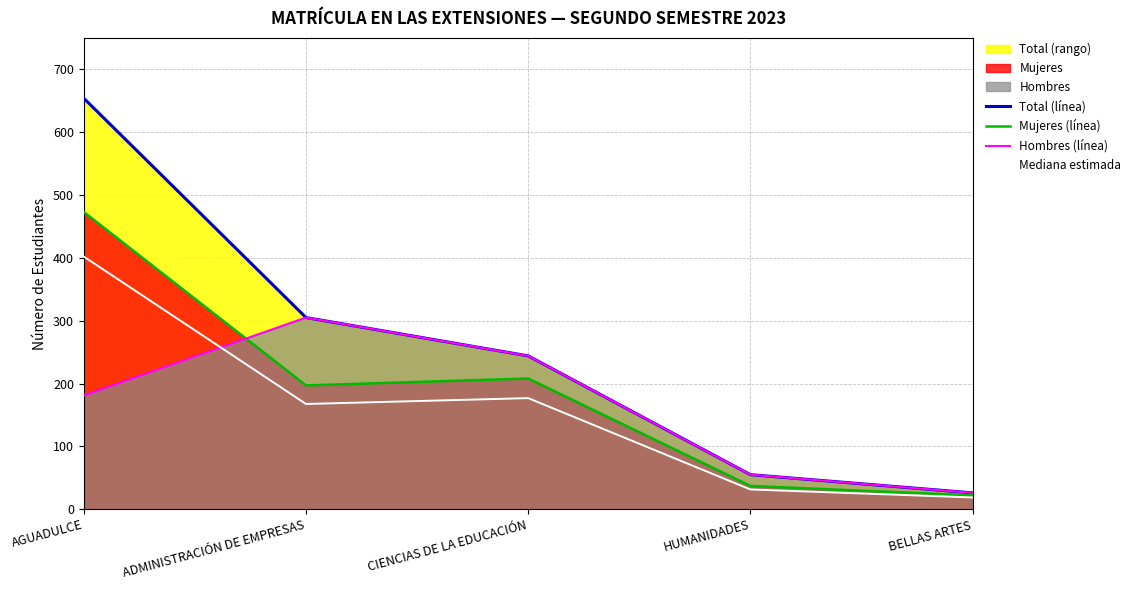

Does the chart display data point markers on the line(s)?

No